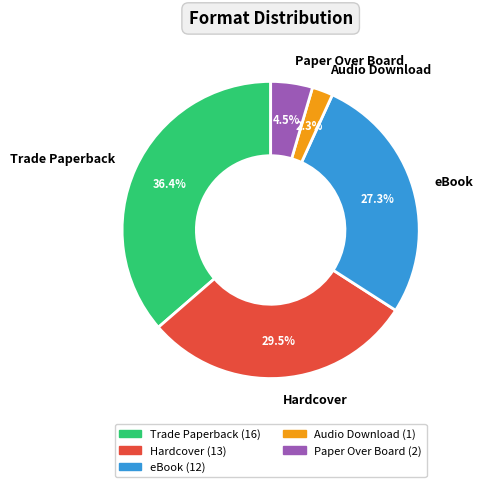

To the nearest percent, what is the average slice percentage?

20%